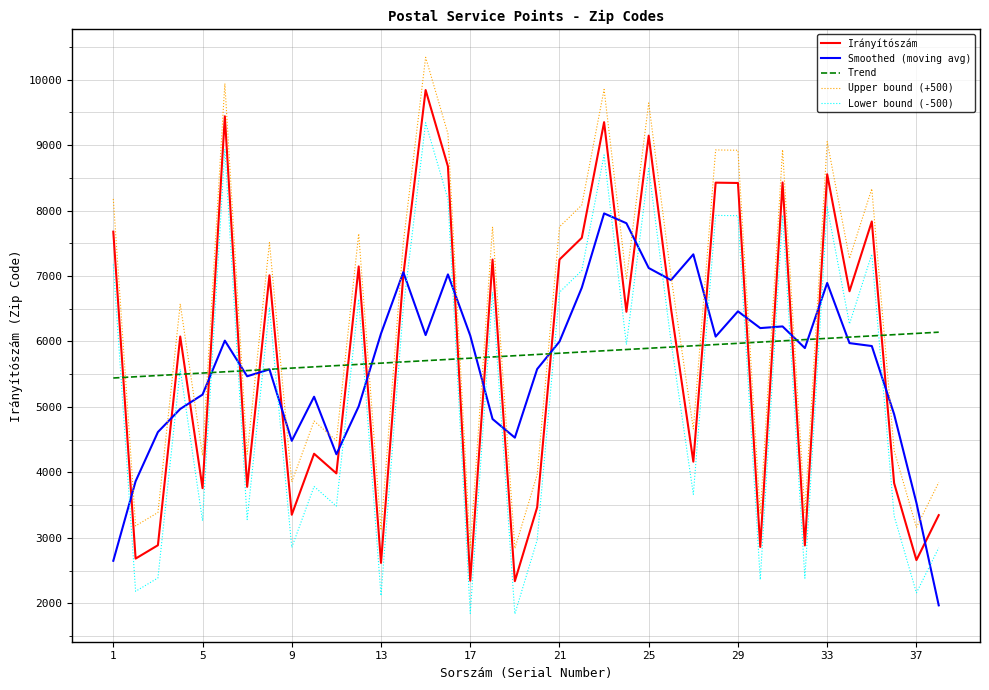

Rank the series by their maximum value, from highest to lowest.

Upper bound (+500), Irányítószám, Lower bound (-500), Smoothed (moving avg), Trend